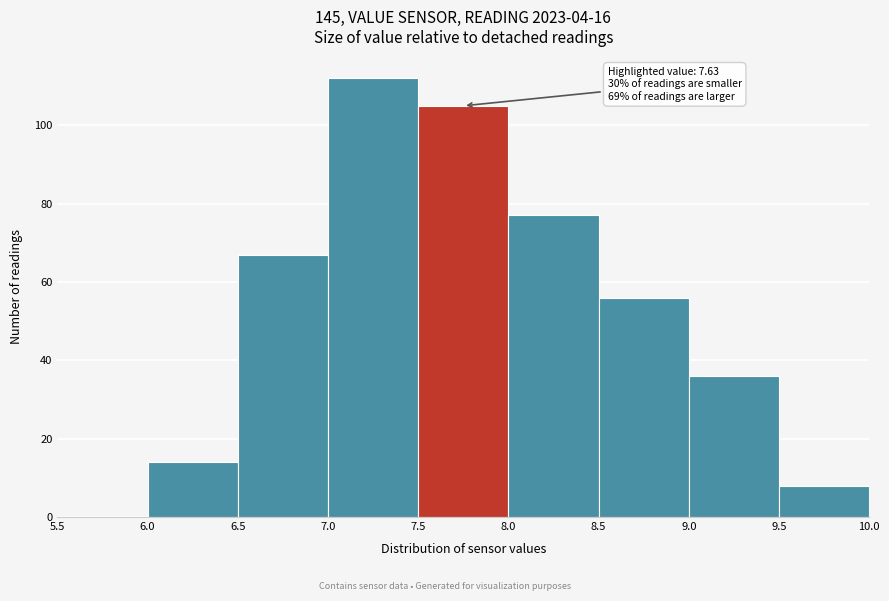

Which range on the x-axis has the tallest bar?

7.0 to 7.5